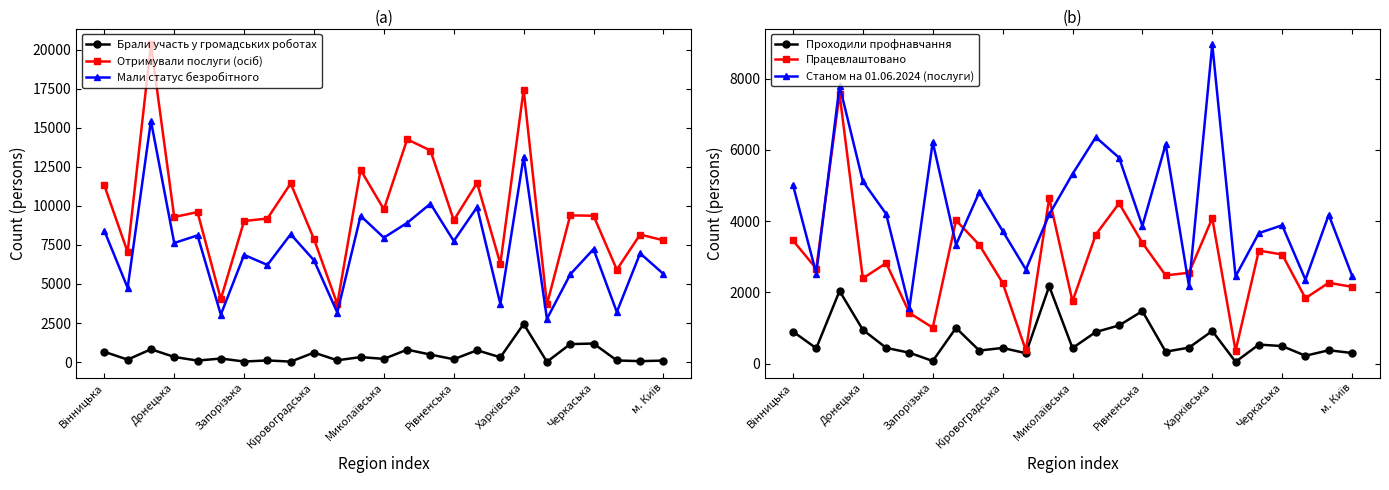

True or false: Брали участь у громадських роботах has a value of 111 at 10.

True